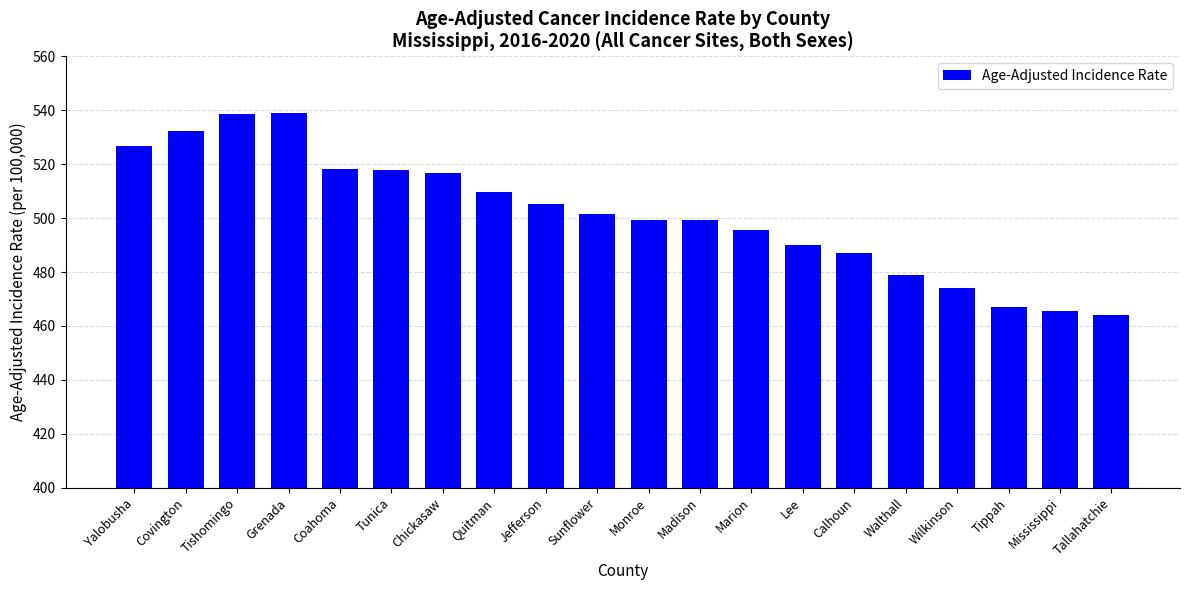

How many bars are there in total?

20